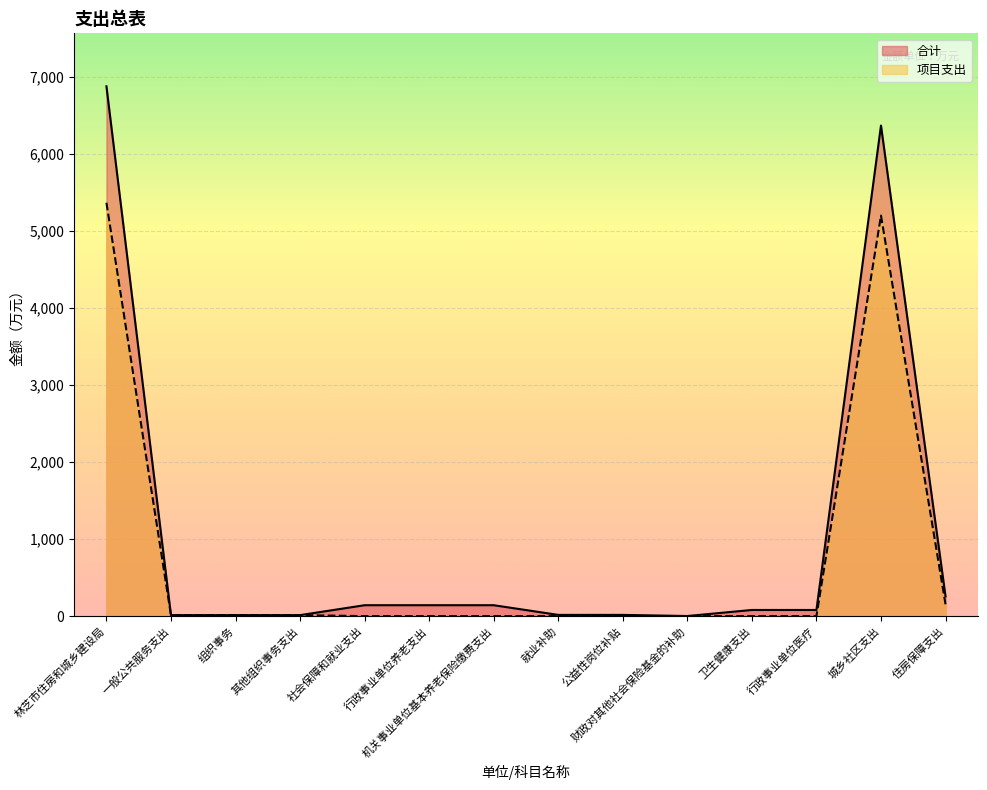

List the series in order of their peak value, highest first.

合计, 项目支出